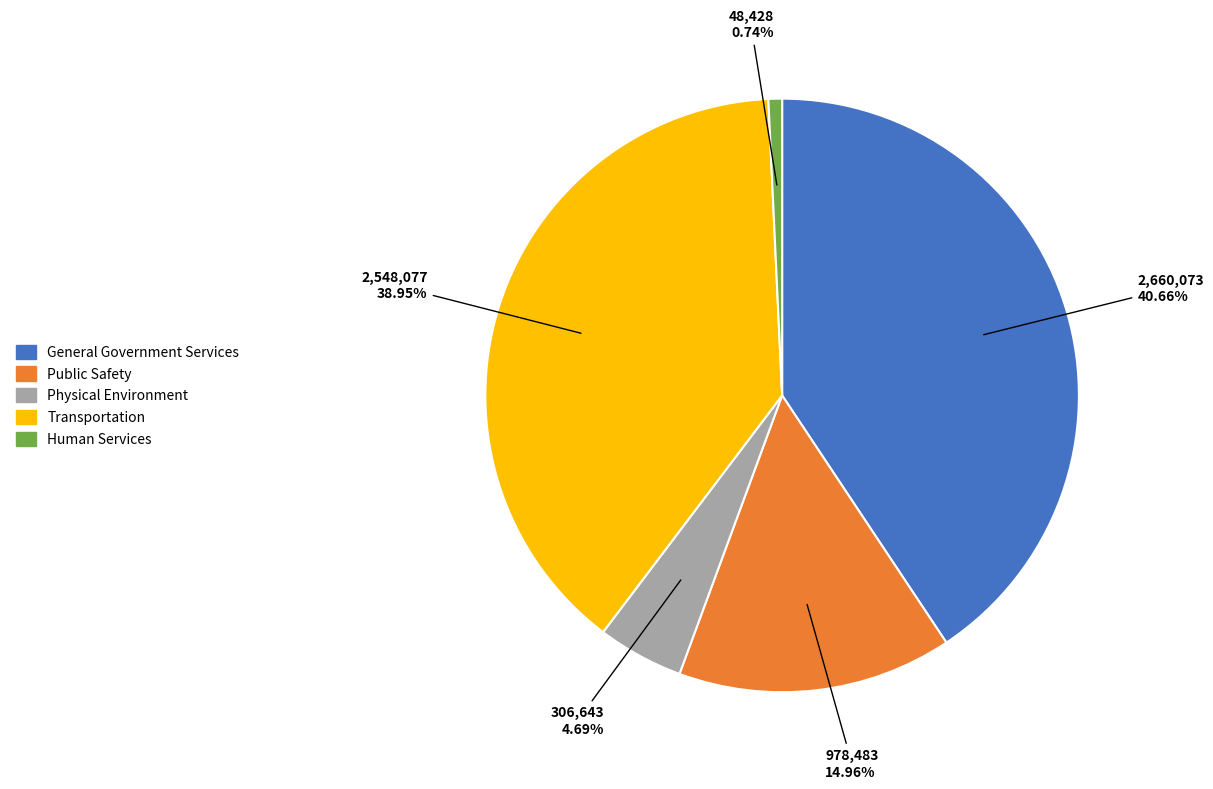

To the nearest percent, what is the combined percentage of General Government Services and Human Services?

41%